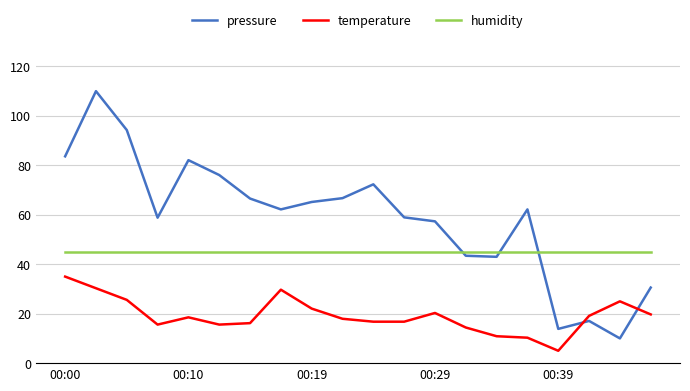

After their last crossing, which series has the higher values: pressure or temperature?

pressure